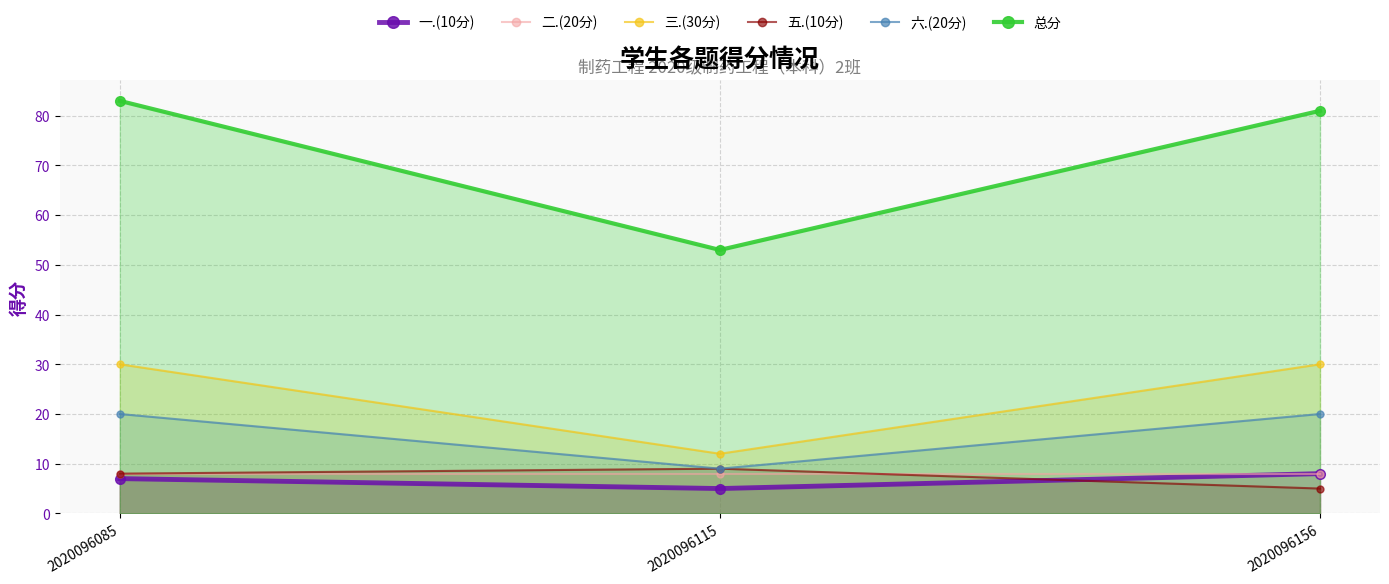

The value of 总分 at 2020096115 is 53. True or false?

True